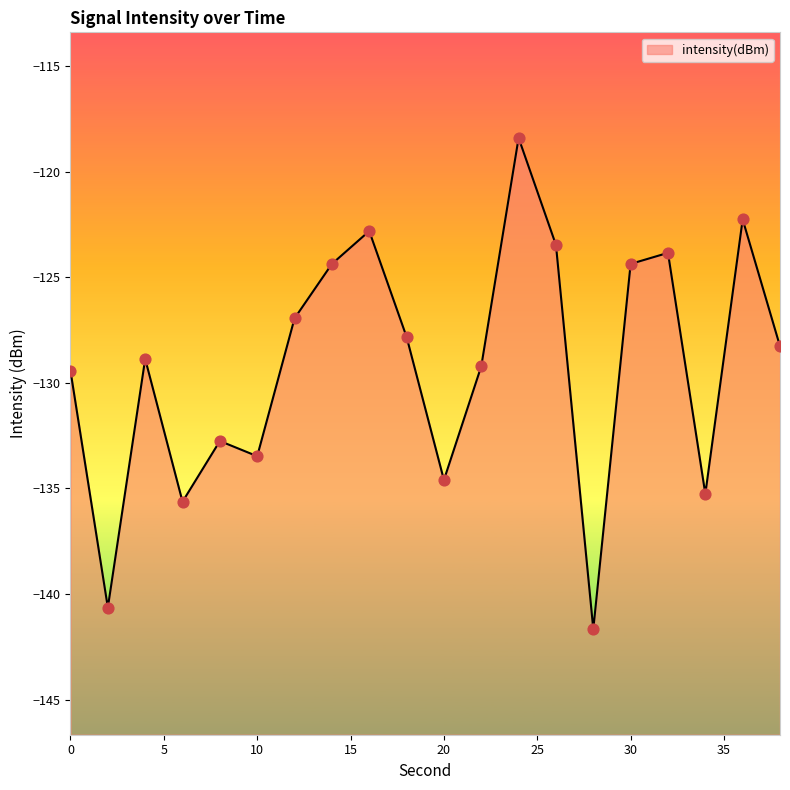

What is the change in value from 2 to 14?

+16.3